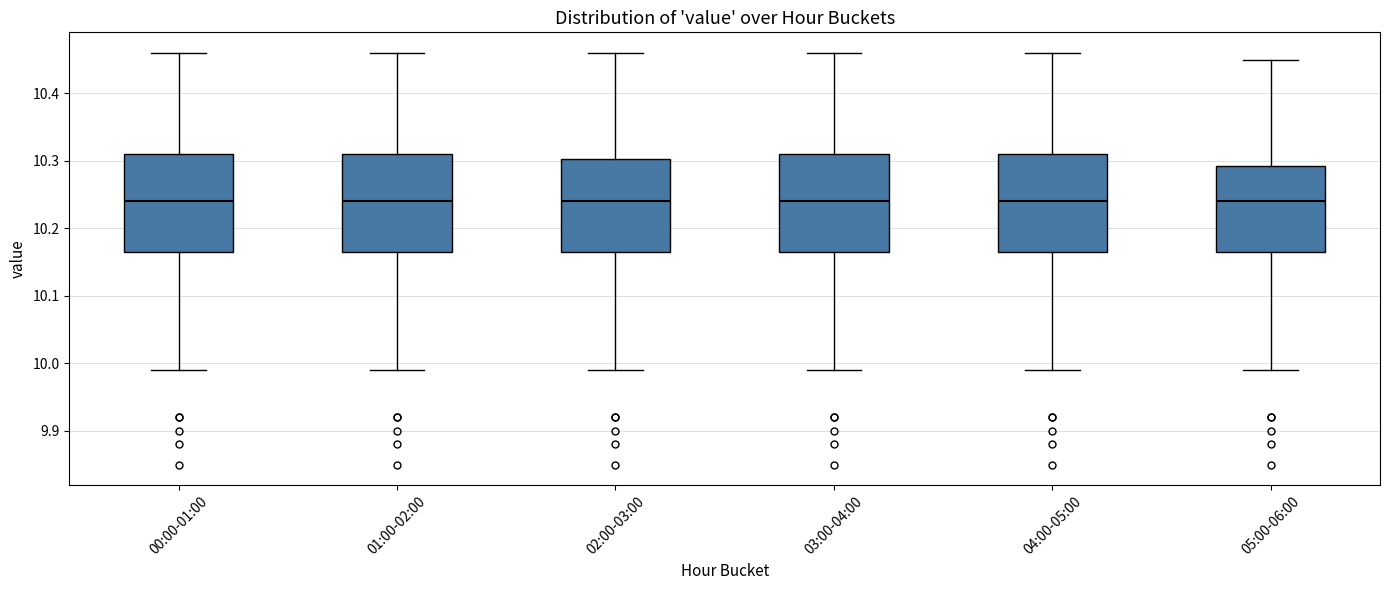

Reading left to right, transcribe this box plot: for each box, give where its median line is, the range the box spans, and where its two whiskers end, as read against the y-axis. The values are not printed on the chart, so give them approximately, as read against the axis.

00:00-01:00: median 10.24, box 10.17 to 10.31, whiskers 9.99 to 10.46
01:00-02:00: median 10.24, box 10.17 to 10.31, whiskers 9.99 to 10.46
02:00-03:00: median 10.24, box 10.17 to 10.30, whiskers 9.99 to 10.46
03:00-04:00: median 10.24, box 10.17 to 10.31, whiskers 9.99 to 10.46
04:00-05:00: median 10.24, box 10.17 to 10.31, whiskers 9.99 to 10.46
05:00-06:00: median 10.24, box 10.17 to 10.29, whiskers 9.99 to 10.45